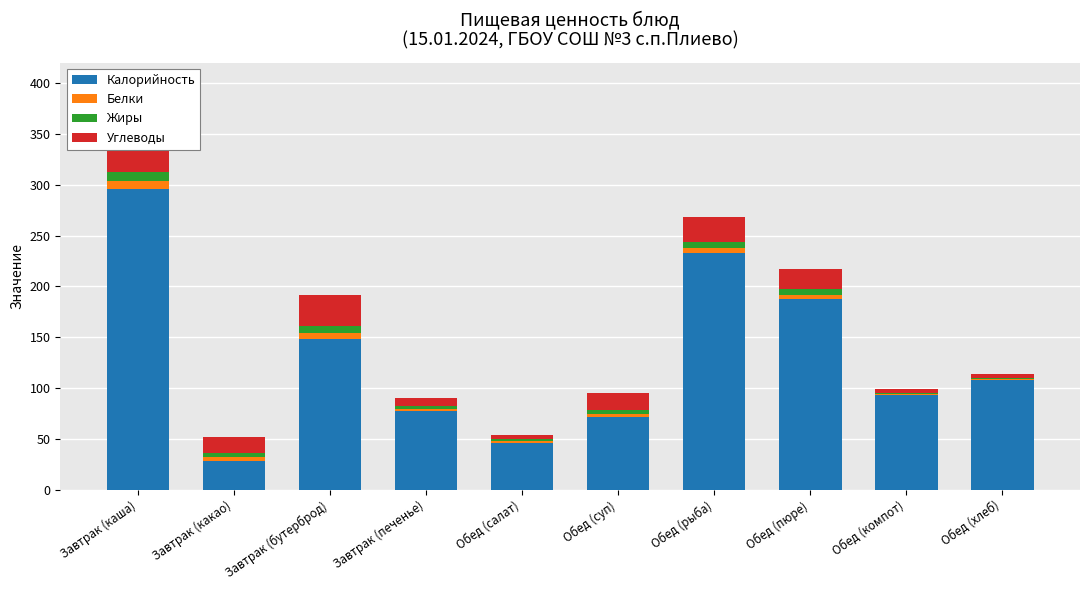

How many data points in Жиры are above 4?

4